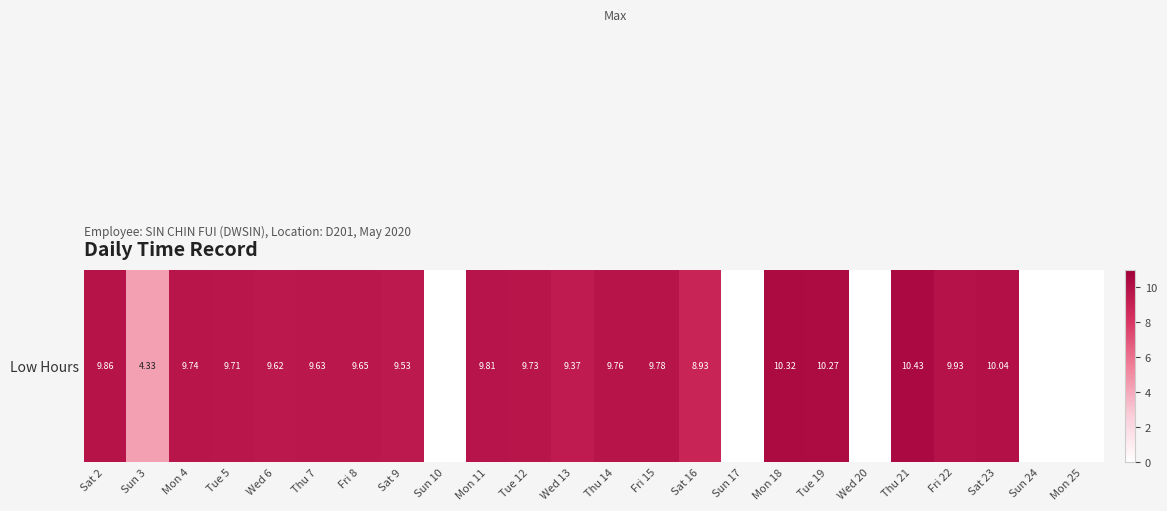

At which label is the value closest to 5?

Sun 3